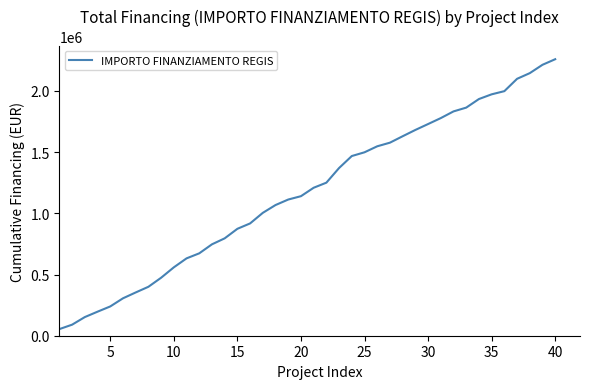

What is the smallest value displayed?

54144.9